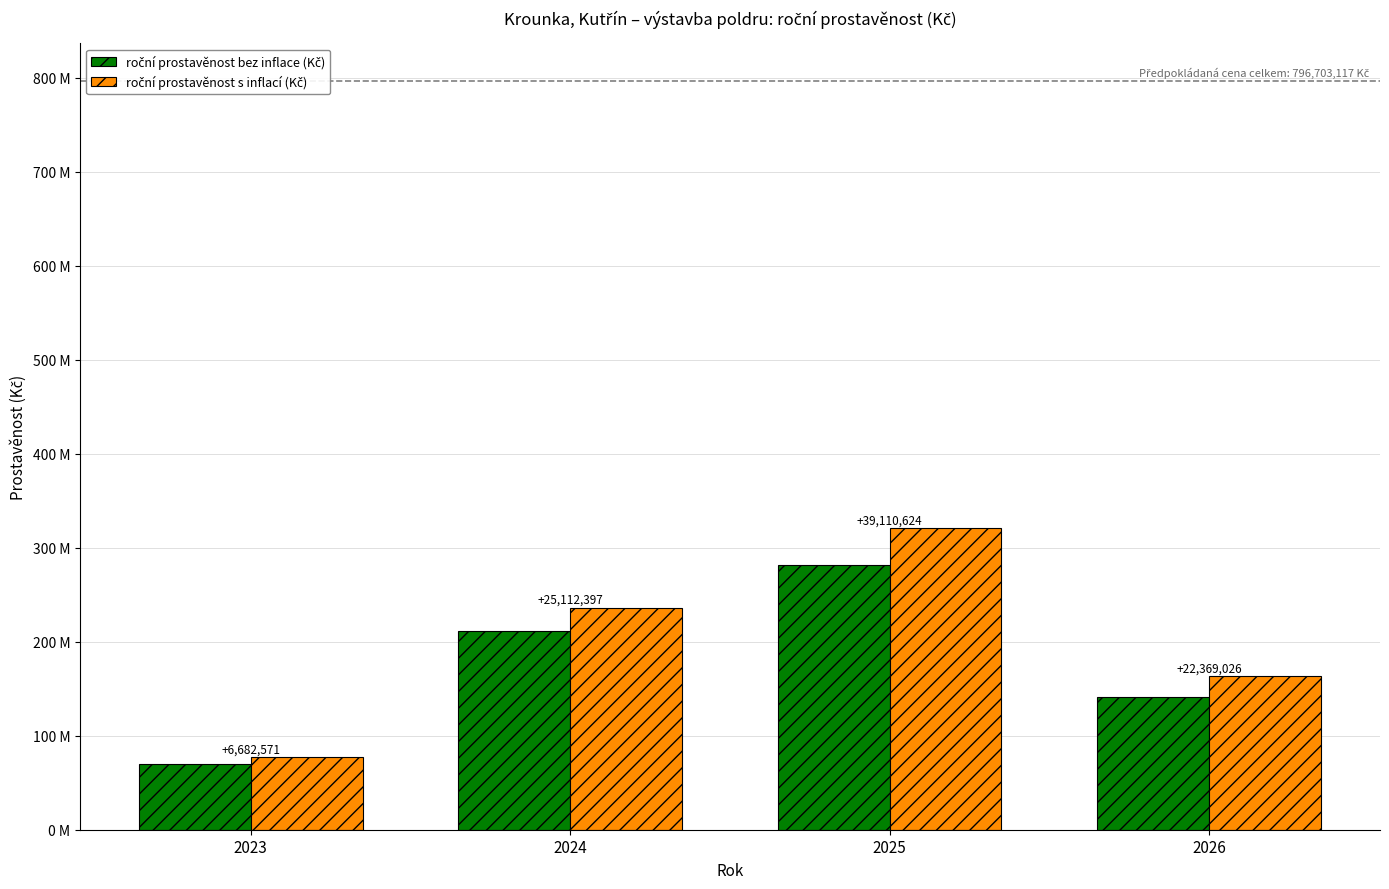

Does the chart contain stacked bars?

No